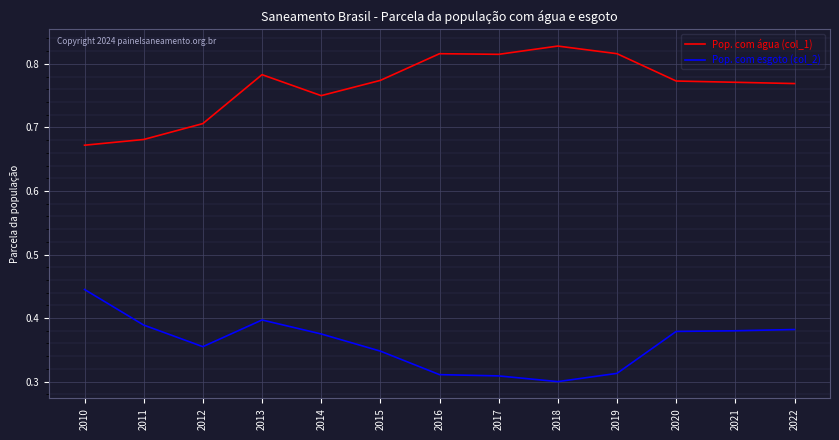

Which series has the widest spread of values?

Pop. com água (col_1)